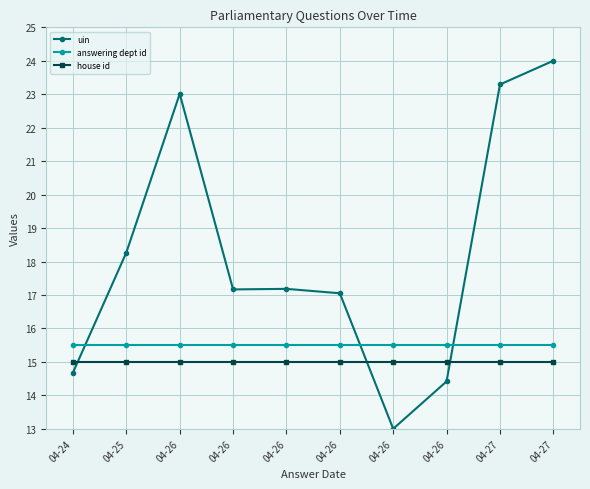

What is the approximate value of answering dept id at 04-27?

15.5